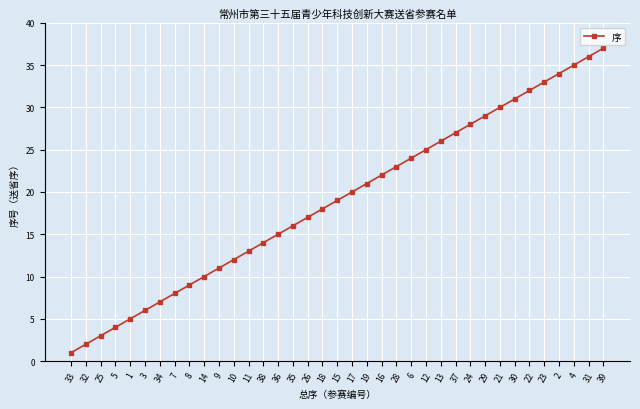

Rank the categories by value from lowest to highest.

33, 32, 25, 5, 1, 3, 34, 7, 8, 14, 9, 10, 11, 38, 36, 35, 26, 18, 15, 17, 19, 16, 28, 6, 12, 13, 37, 24, 29, 21, 30, 22, 23, 2, 4, 31, 39